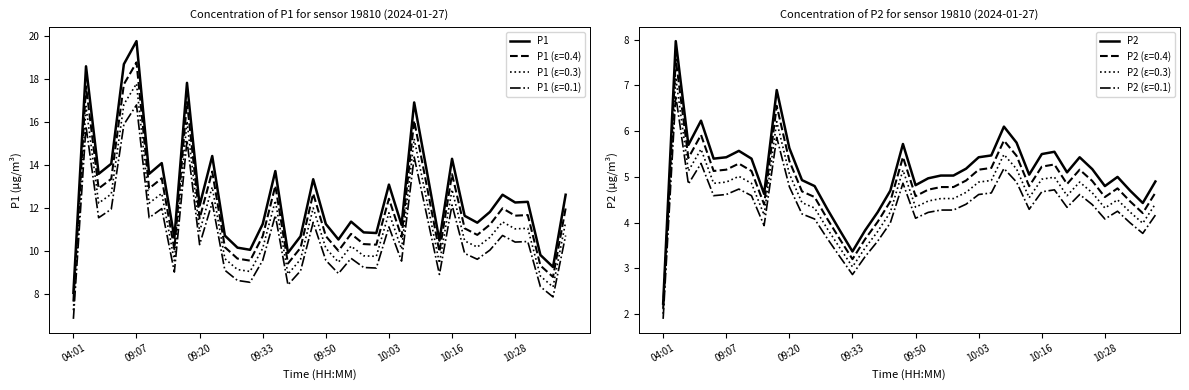

True or false: P1 and P1 (ε=0.1) intersect in this chart.

False